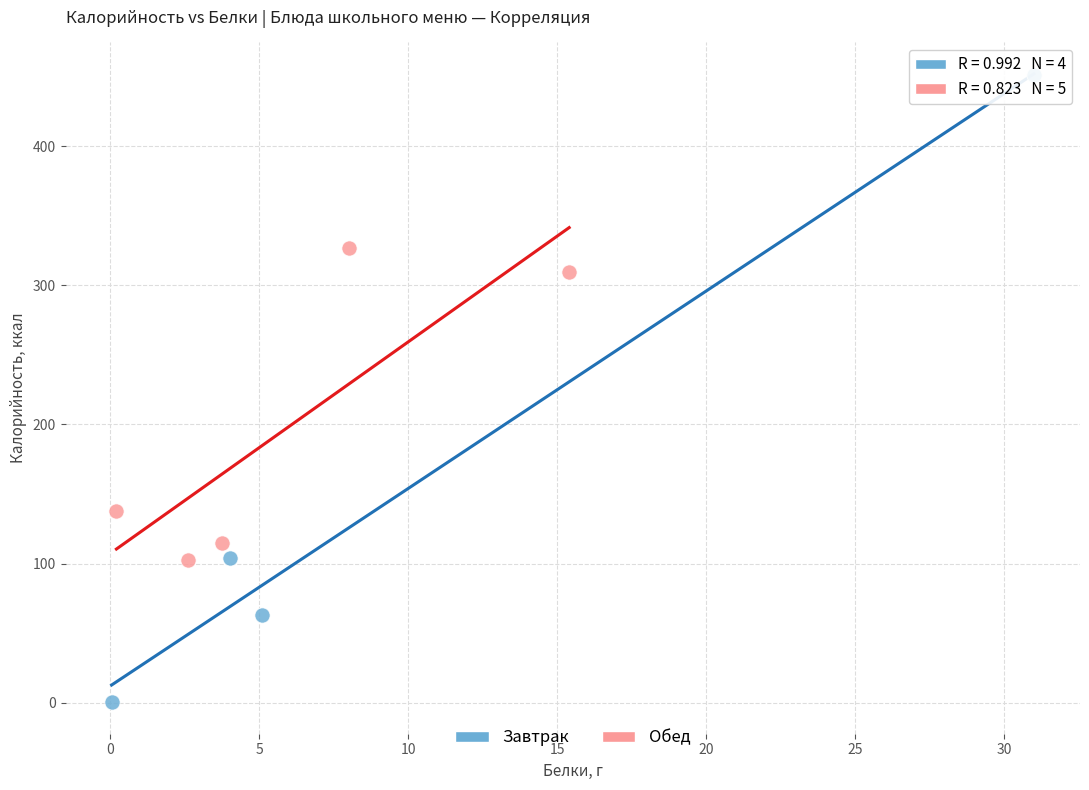

Which series reaches the minimum Y coordinate?

Завтрак